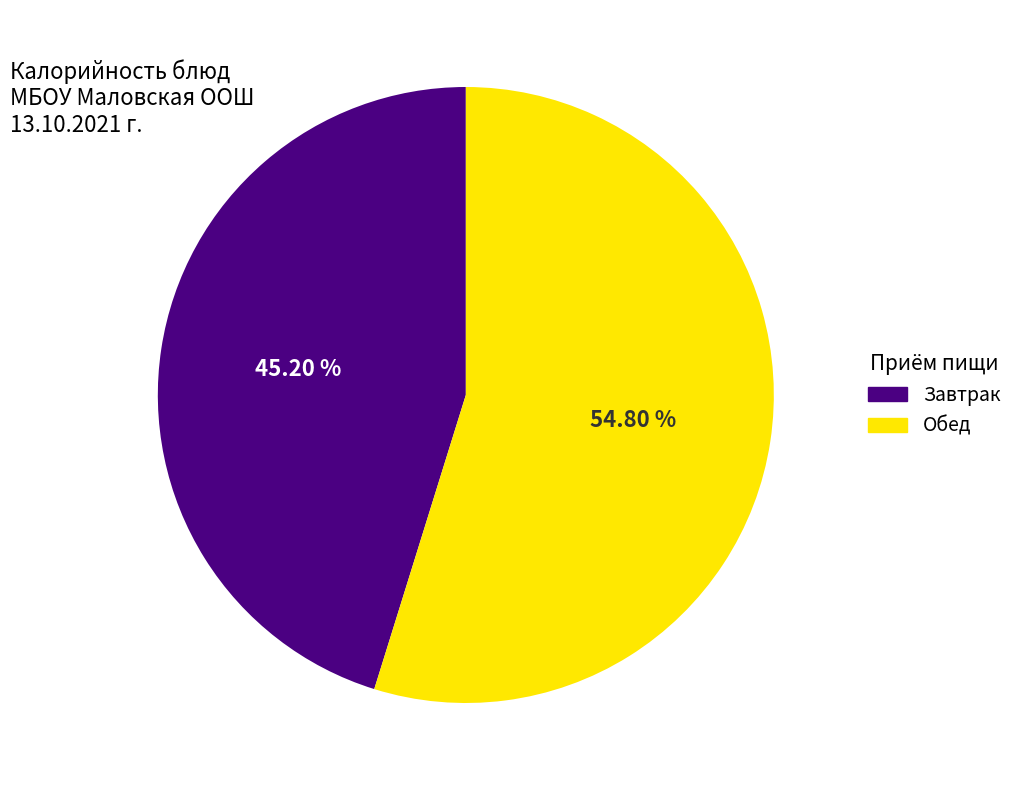

Is there a majority slice in this chart?

Yes